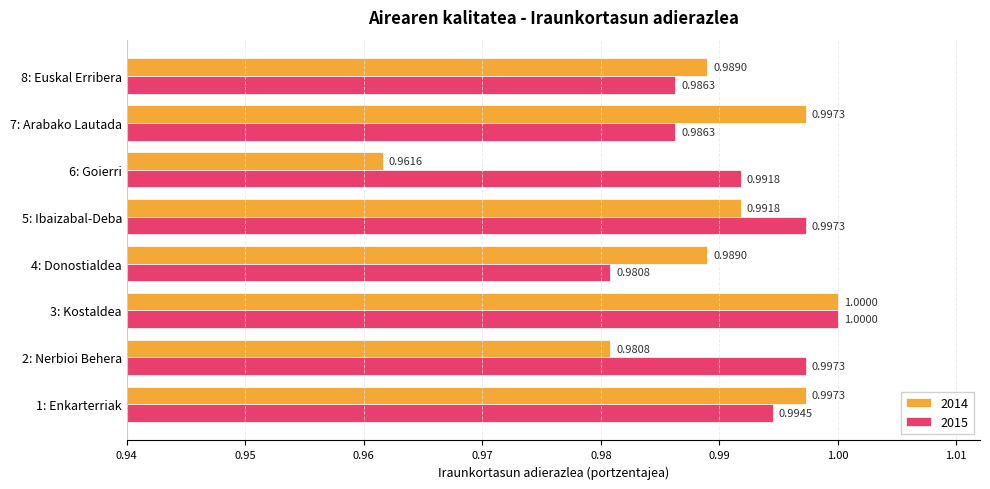

Which series has the widest spread of values?

2014